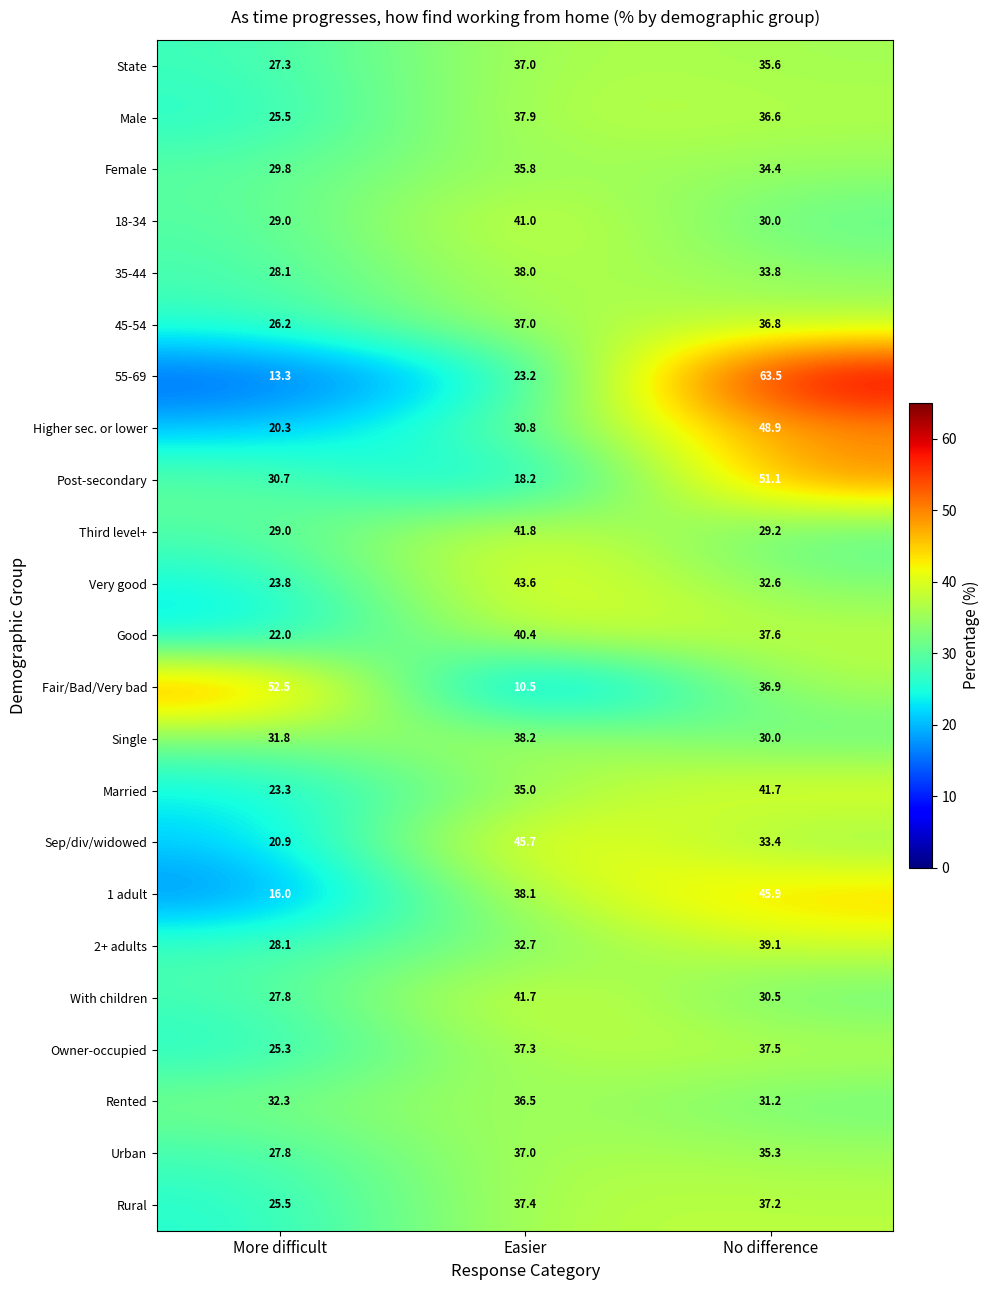

What is the spread (max minus min) of values at Easier?

35.2